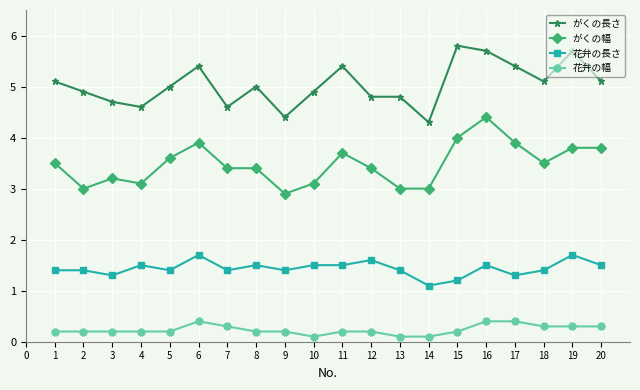

What is the lowest value of the がくの幅 series?

2.9